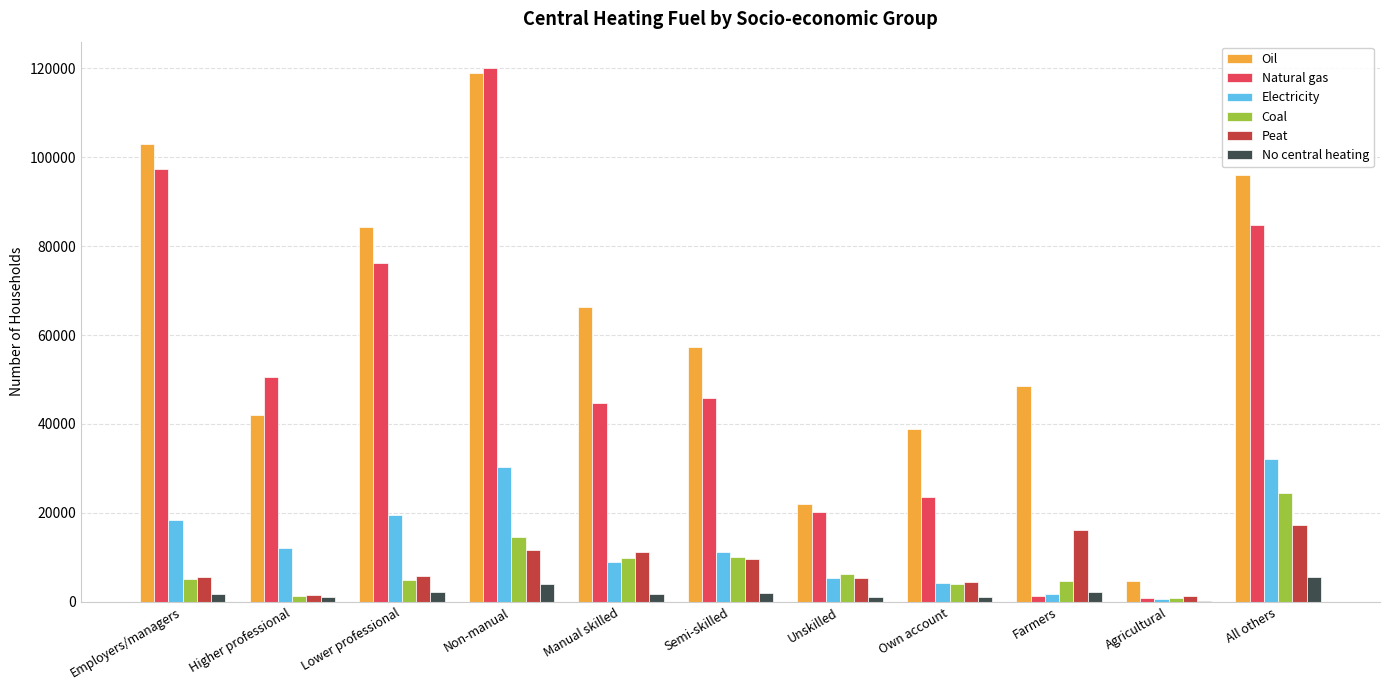

Between Unskilled and Own account, which series saw the biggest shift?

Oil